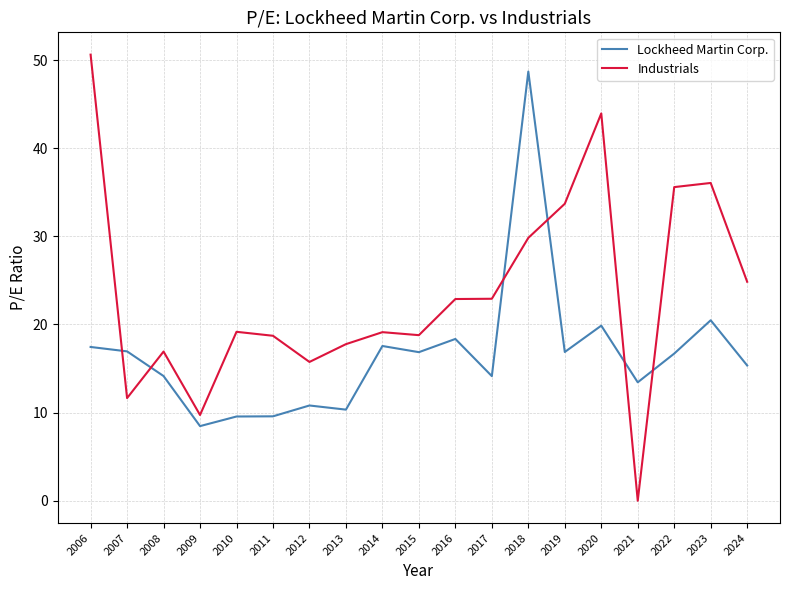

Which series has the largest total across all categories?

Industrials